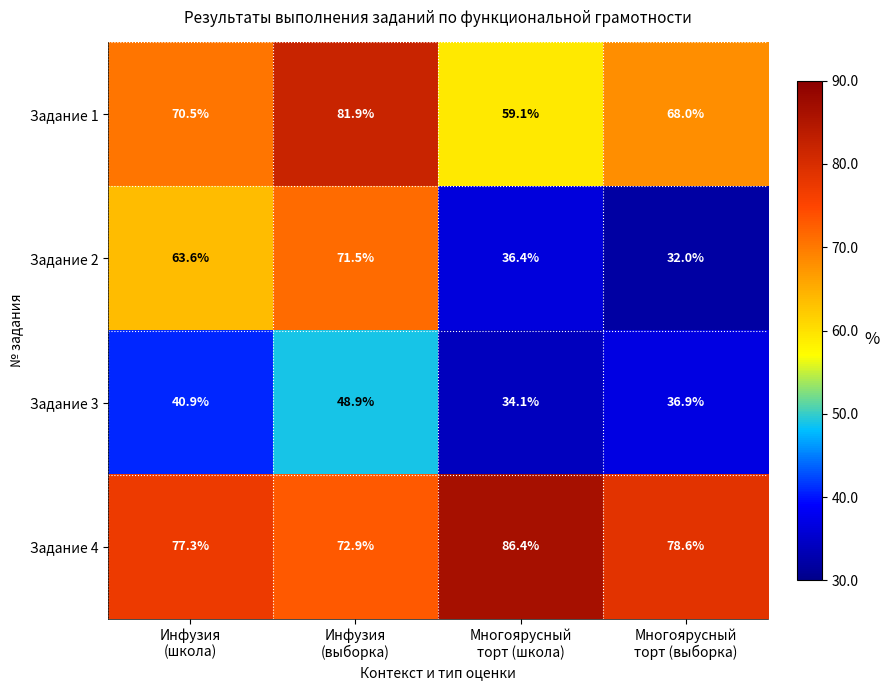

What is the sum of all Задание 4 values?

315.2